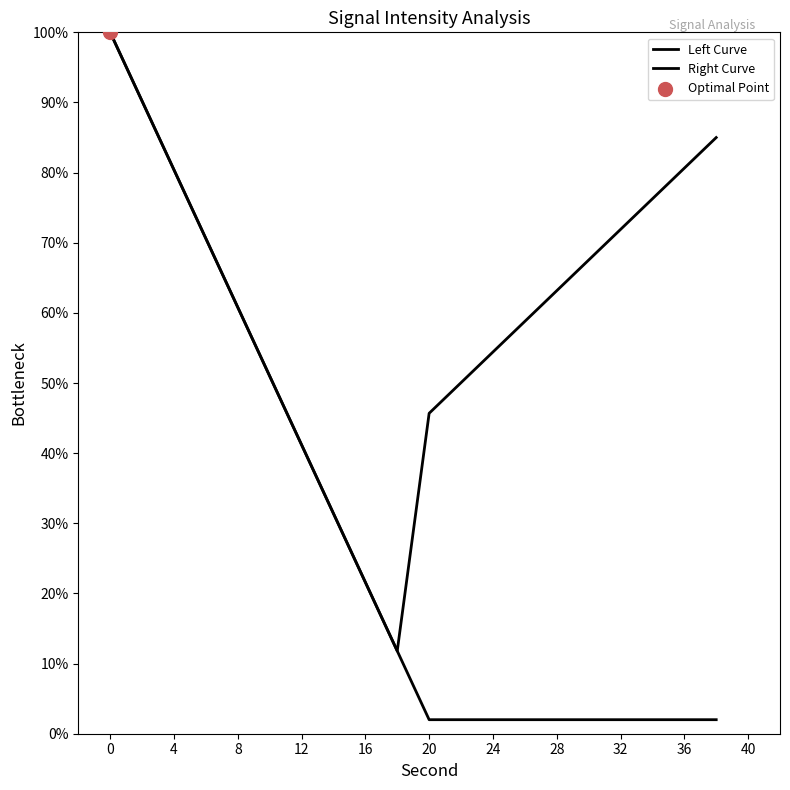

Which series contains the lowest Y value?

Left Curve